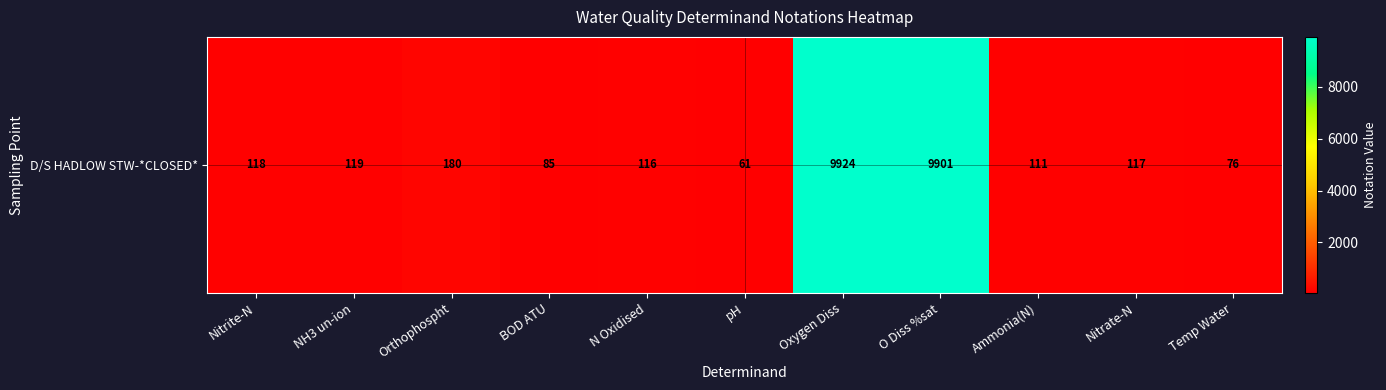

What value does the data have at Ammonia(N)?

111